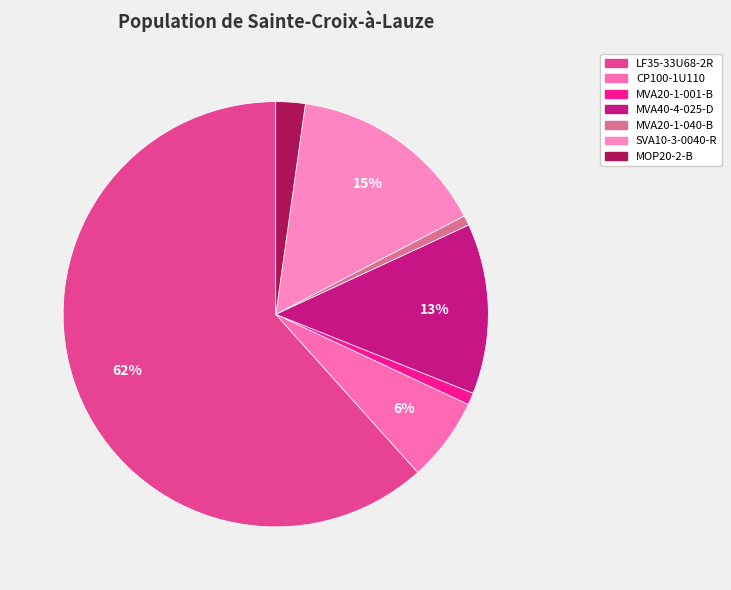

Does LF35-33U68-2R represent more than half of the total?

Yes